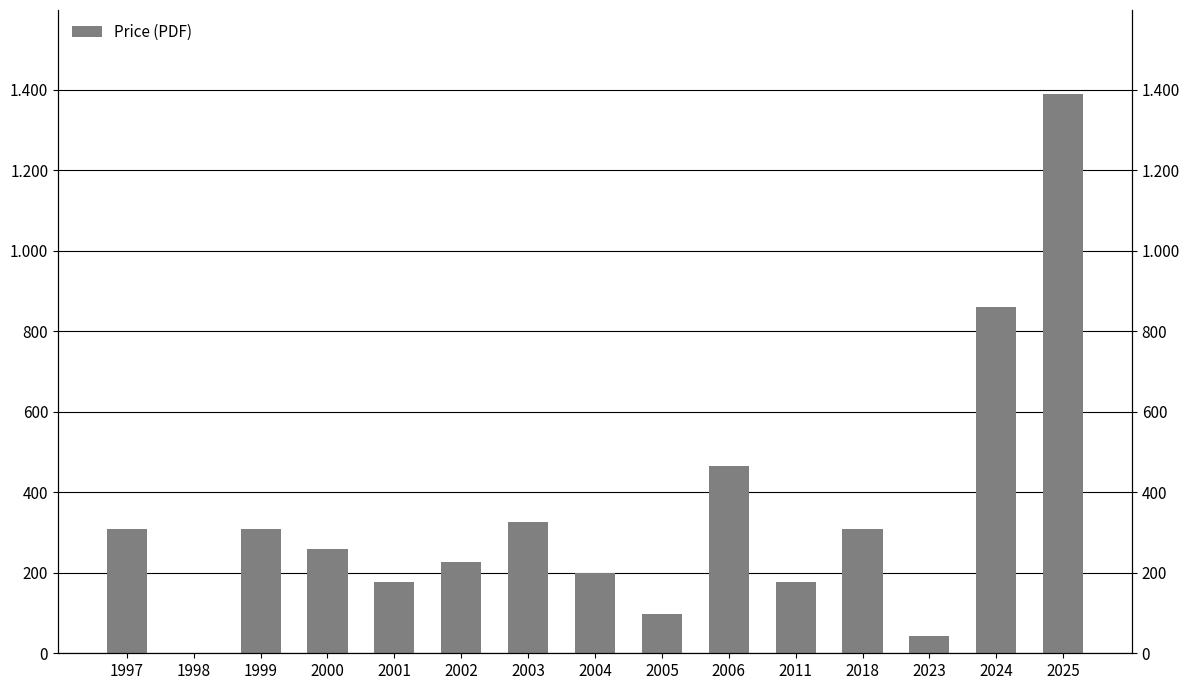

List the labels in order of value, smallest first.

1998, 2023, 2005, 2001, 2011, 2004, 2002, 2000, 1997, 1999, 2018, 2003, 2006, 2024, 2025